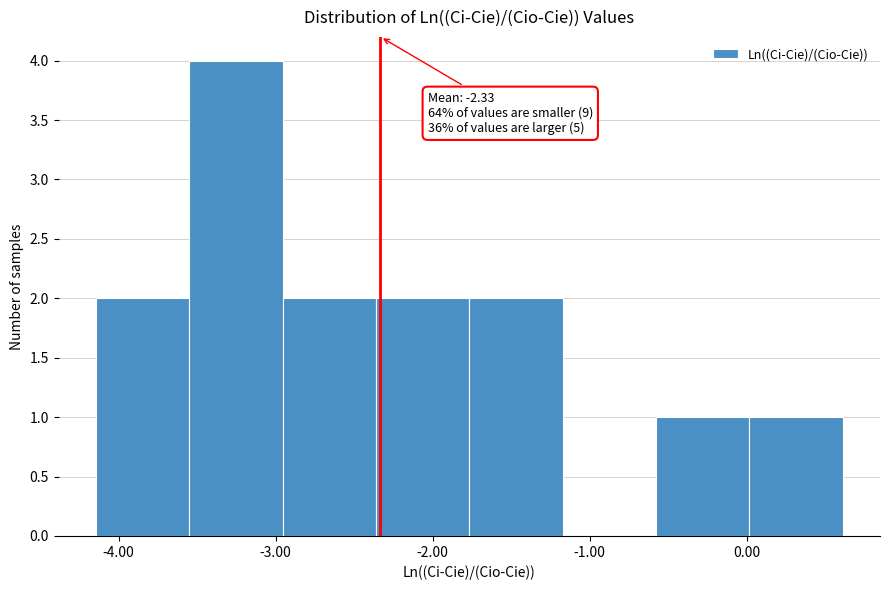

Over which range of the x-axis is the bar tallest?

-3.5 to -3.0